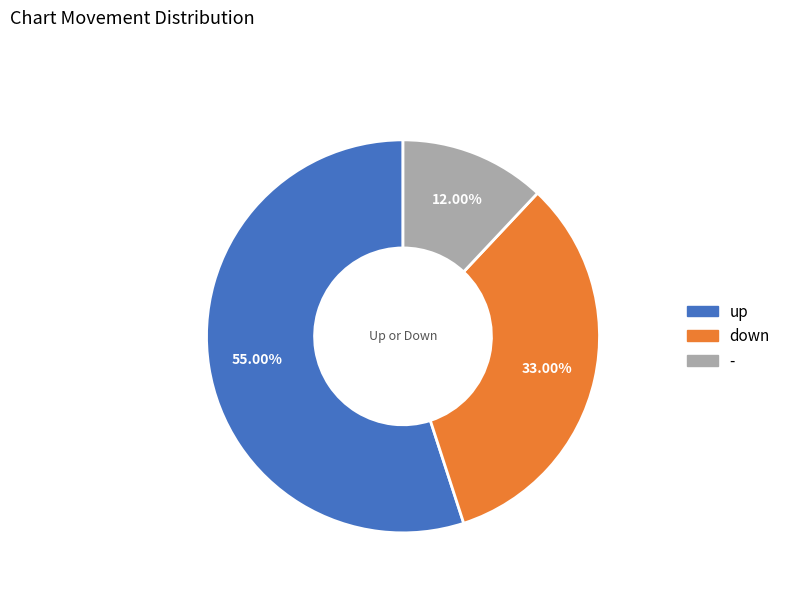

Does up account for over 50% of the chart?

Yes